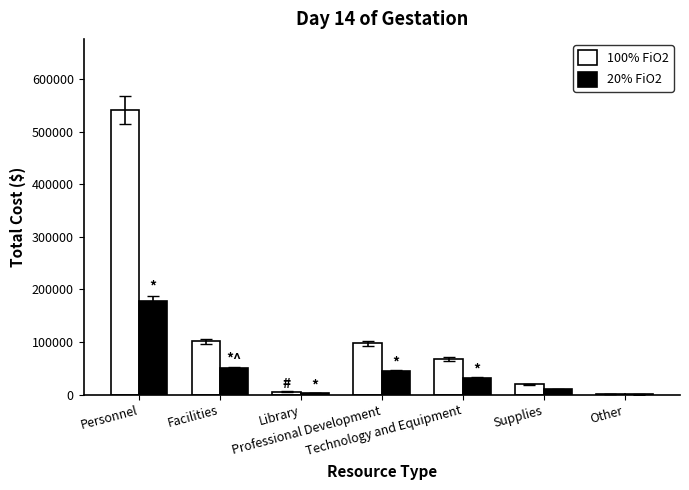

Is it true that 100% FiO2 equals 20000 at Supplies?

True